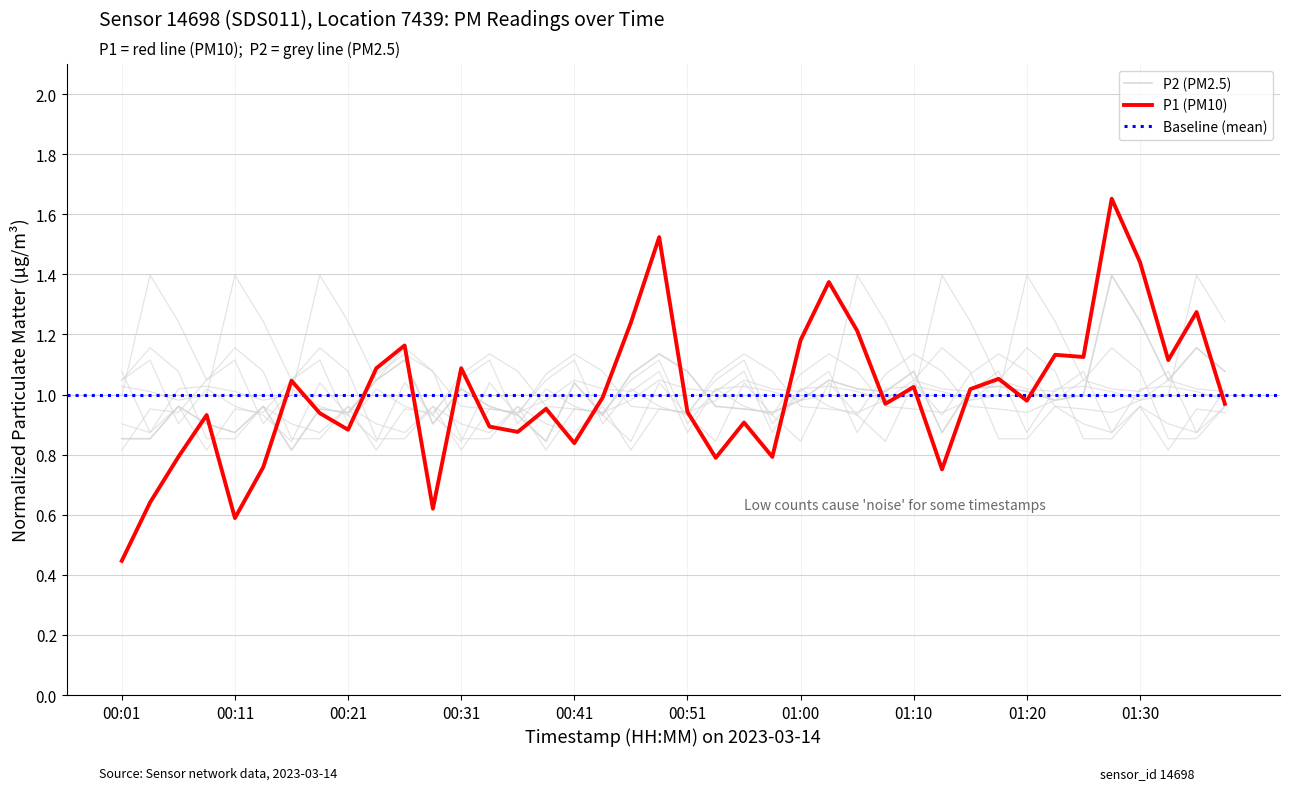

The value of P1 at 00:26 is 1.2. True or false?

True